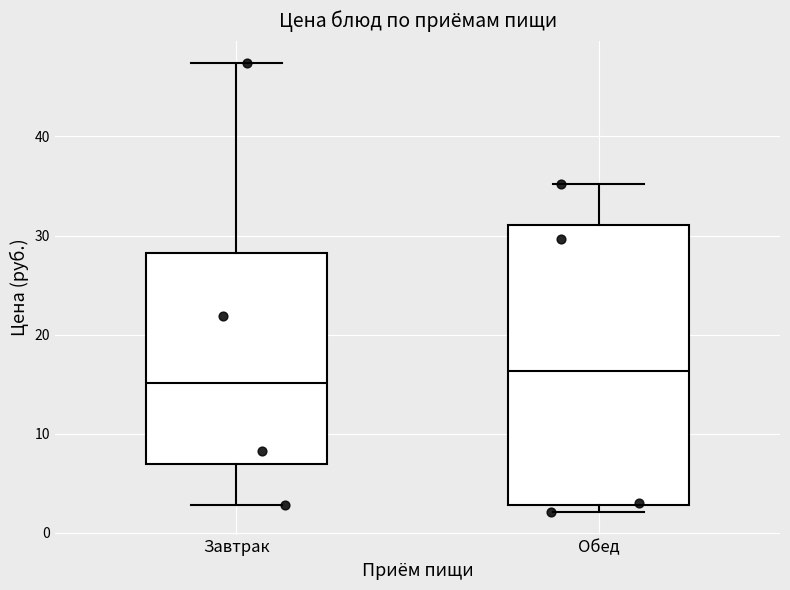

Reading left to right, transcribe this box plot: for each box, give where its median line is, the range the box spans, and where its two whiskers end, as read against the y-axis. The values are not printed on the chart, so give them approximately, as read against the axis.

Завтрак: median 15, box 7 to 28, whiskers 3 to 47
Обед: median 16, box 3 to 31, whiskers 2 to 35